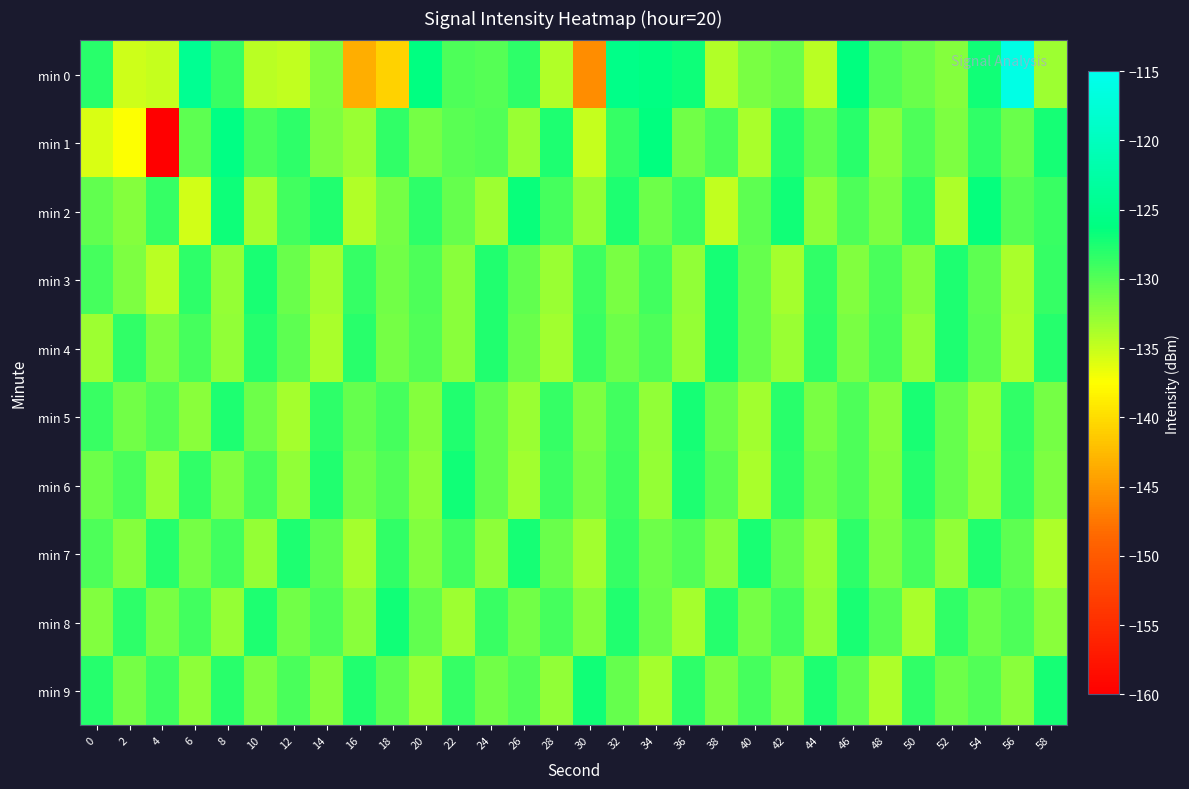

Which label corresponds to the smallest value in the chart?

4